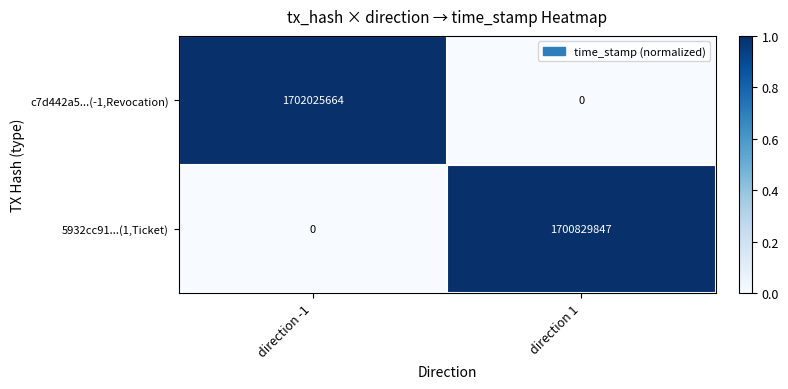

List the series in order of their overall mean, lowest first.

5932cc91...(1,Ticket), c7d442a5...(-1,Revocation)